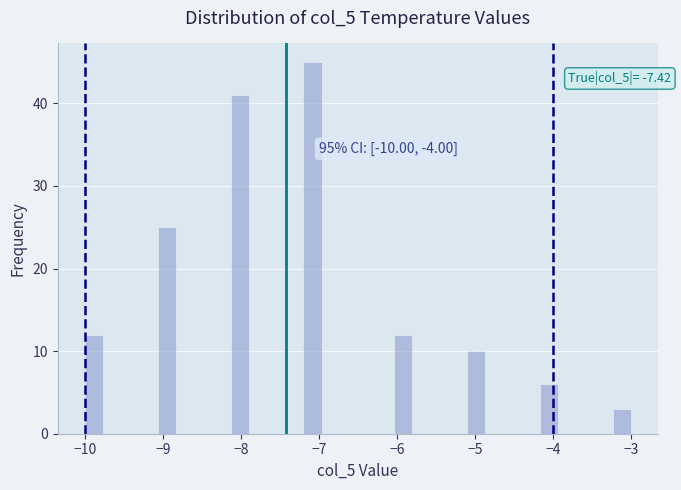

Read against the x-axis, roughly where is the centre of the tallest bar?

-7.1